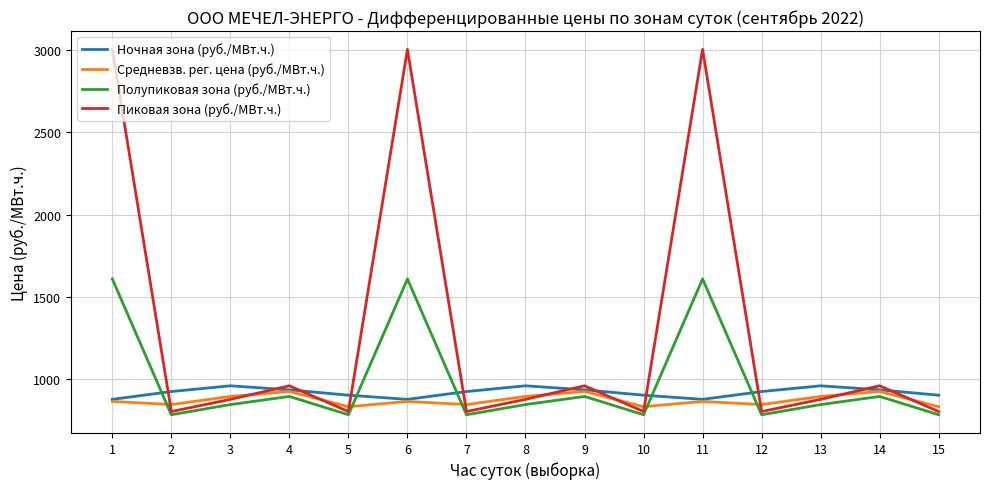

True or false: Ночная зона (руб./МВт.ч.) and Пиковая зона (руб./МВт.ч.) intersect in this chart.

True